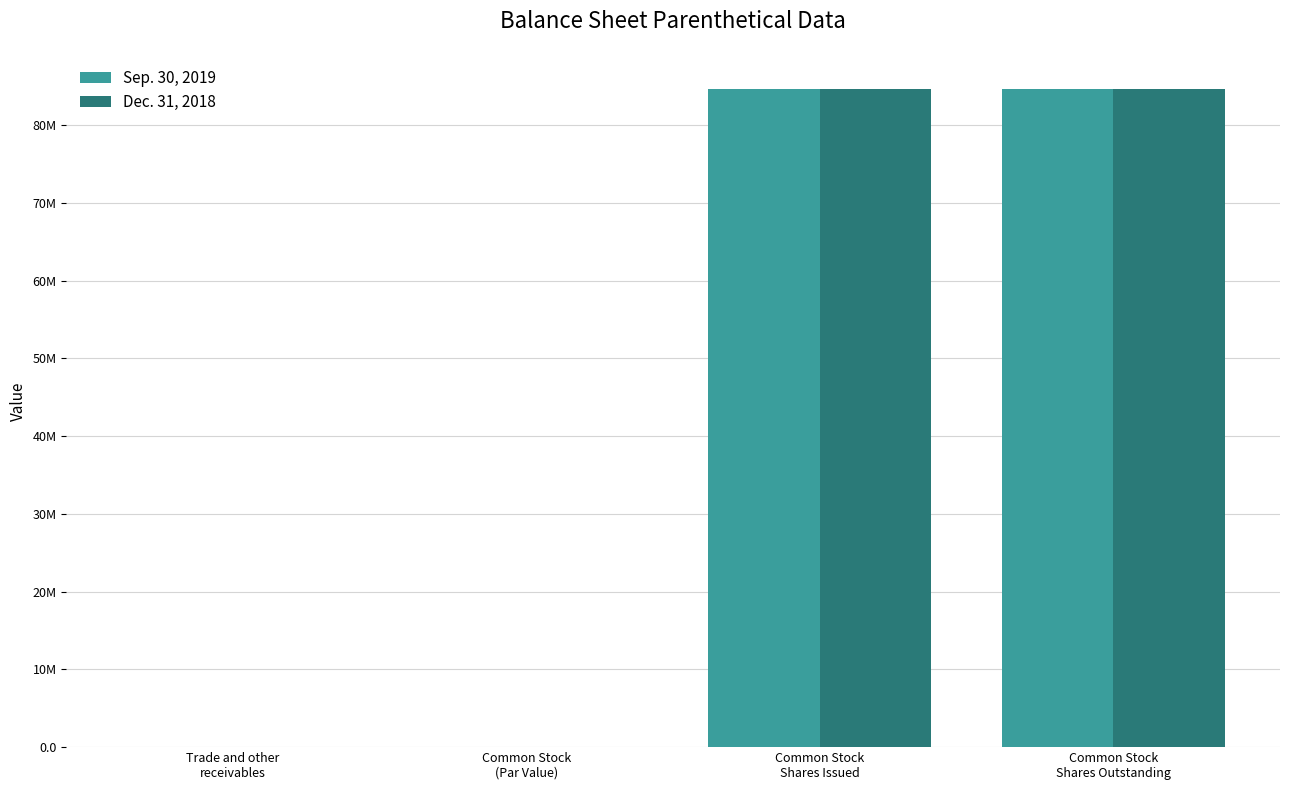

What are all the series names shown in the legend?

Sep. 30, 2019, Dec. 31, 2018